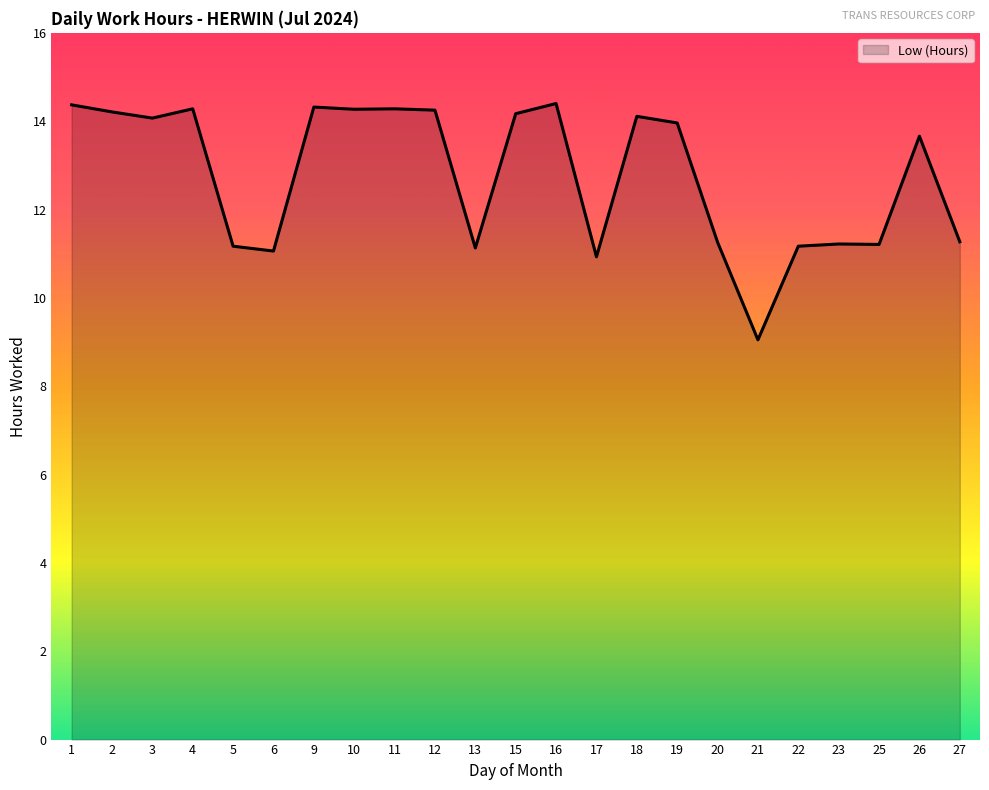

Between 13 and 21, which is larger?

13